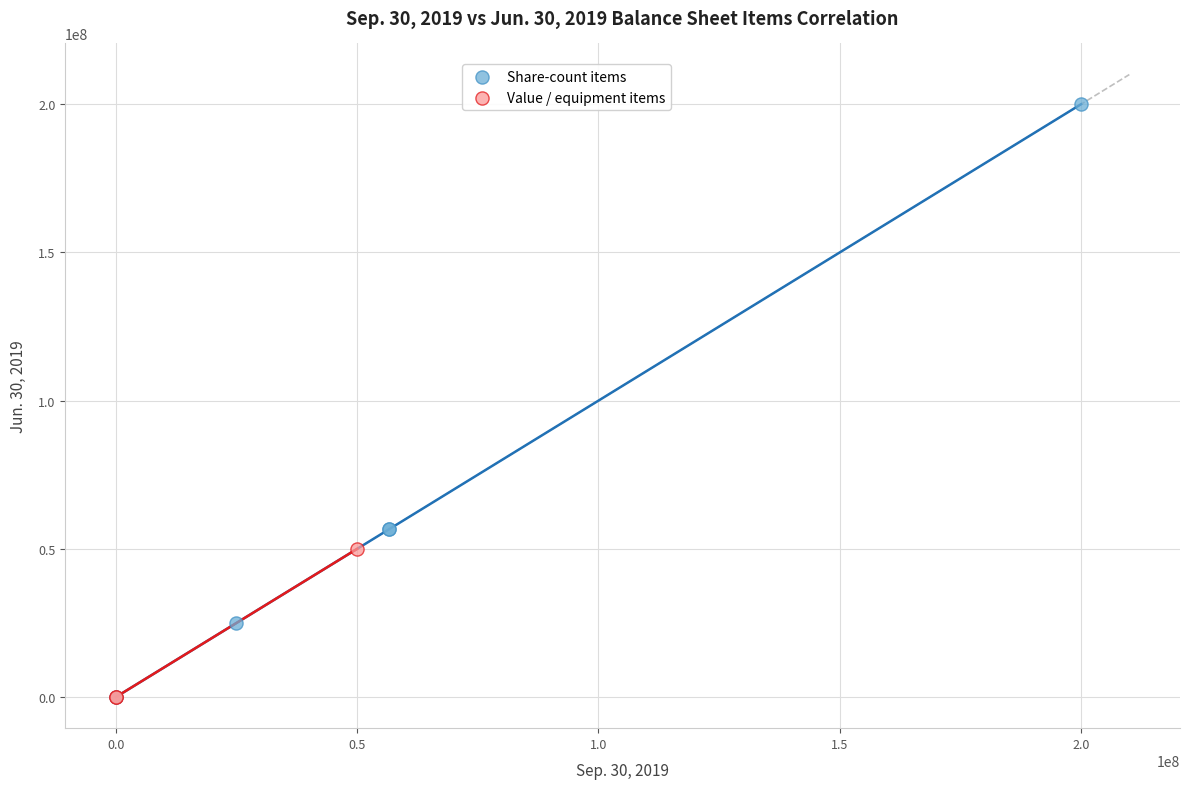

Which series reaches the maximum Y coordinate?

Share-count items